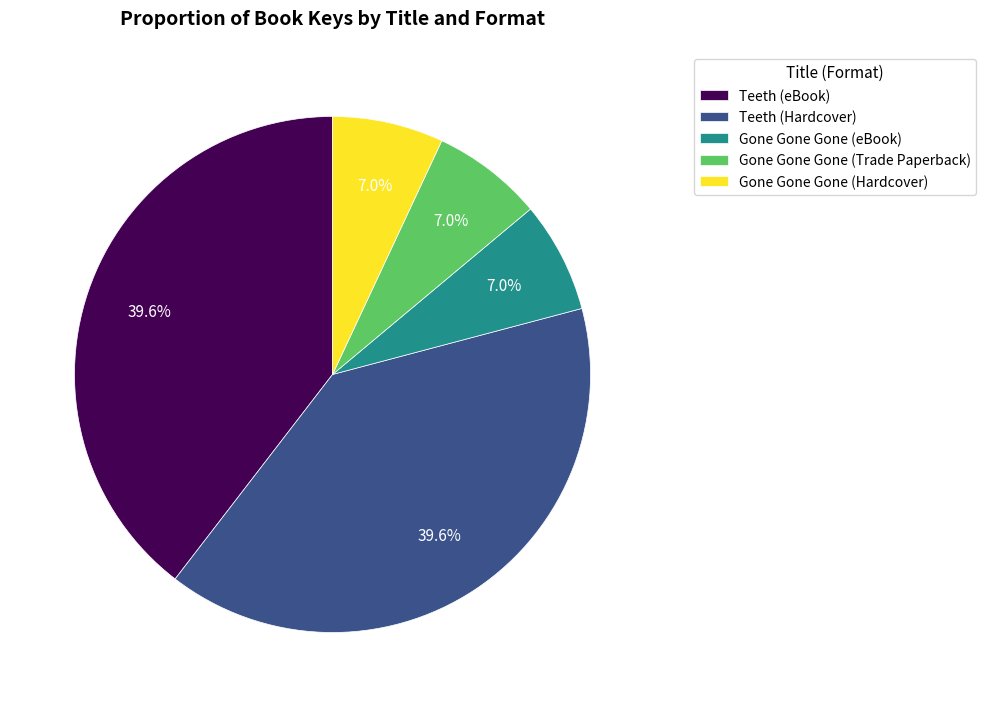

Is it true that Gone Gone Gone (Trade Paperback) is 7% of the pie?

True